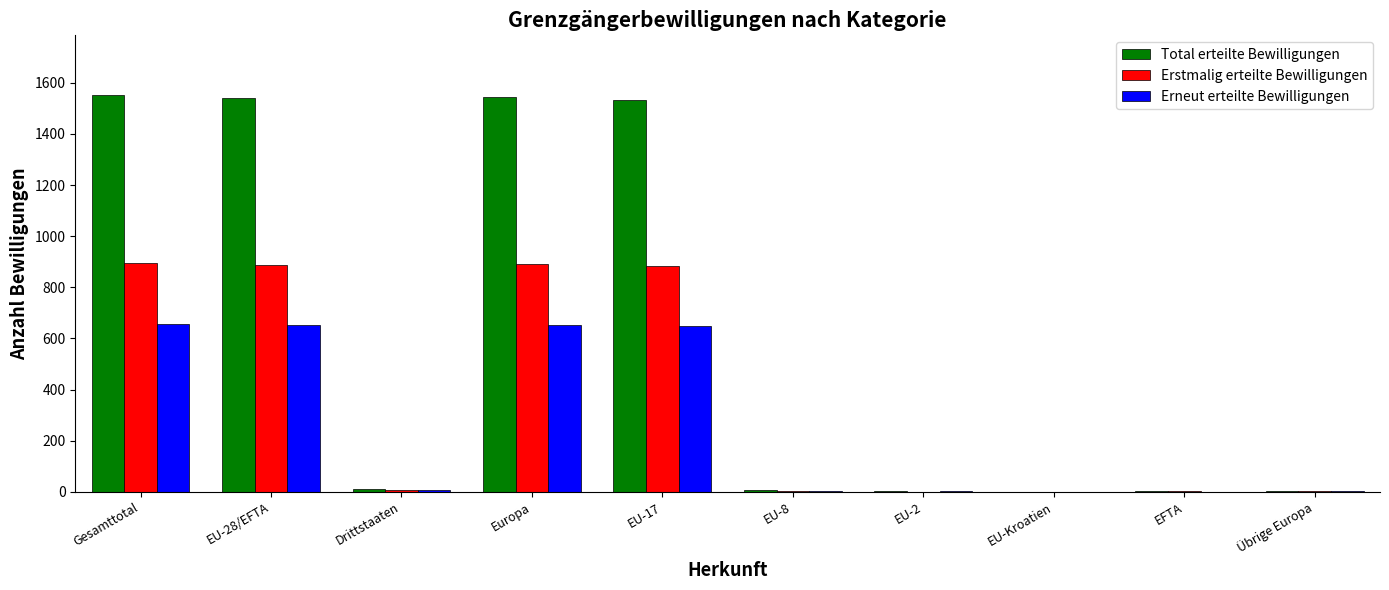

Is the value of Total erteilte Bewilligungen at Gesamttotal greater than the value of Erneut erteilte Bewilligungen at EU-28/EFTA?

Yes